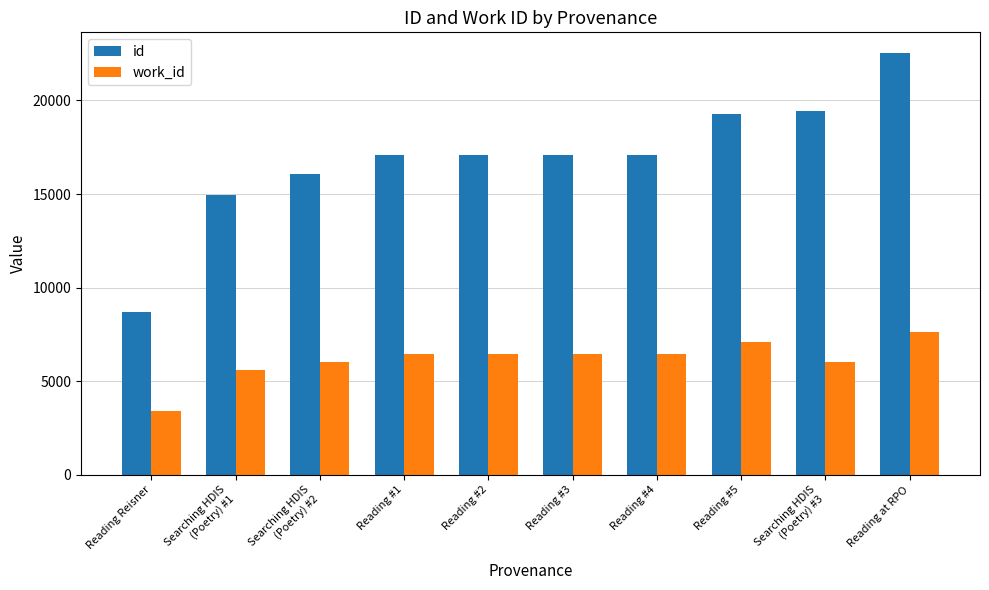

What is the average value of the id series?

16941